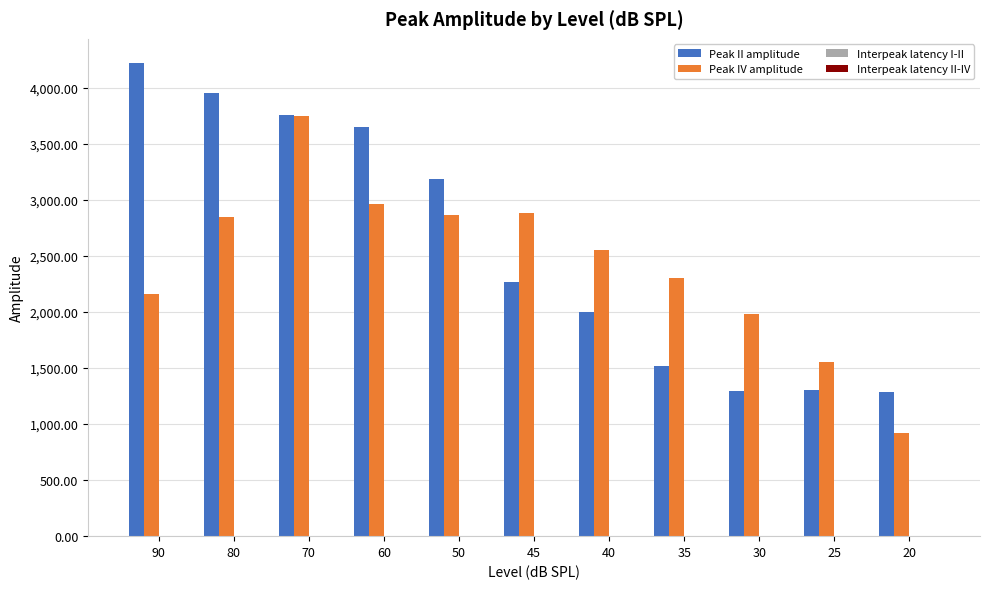

What is the sum of all Peak II amplitude values?

28414.1